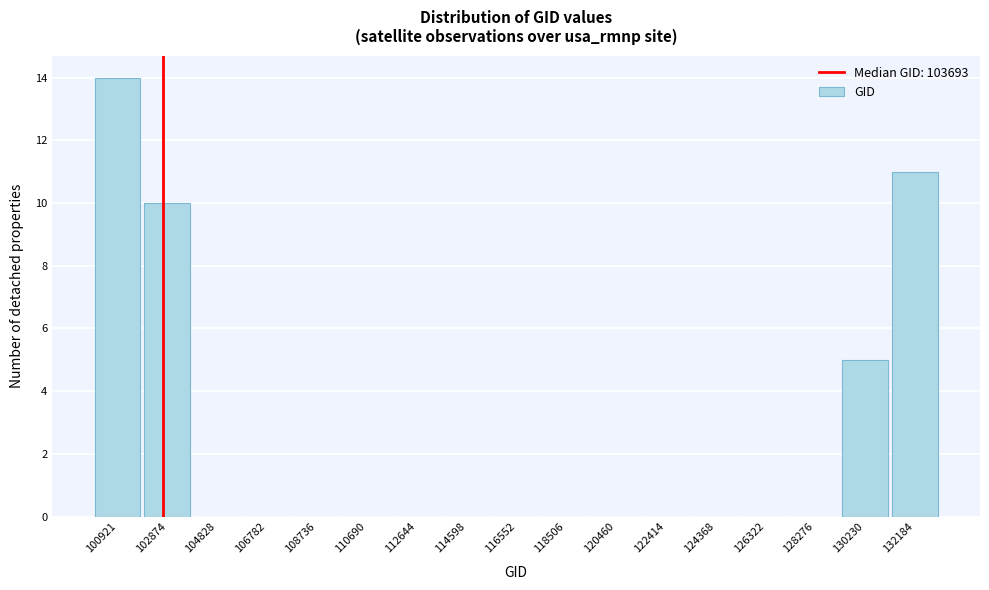

Reading left to right, what are all the values shown in this chart?

100921=14	102874=10	104828=0	106782=0	108736=0	110690=0	112644=0	114598=0	116552=0	118506=0	120460=0	122414=0	124368=0	126322=0	128276=0	130230=5	132184=11